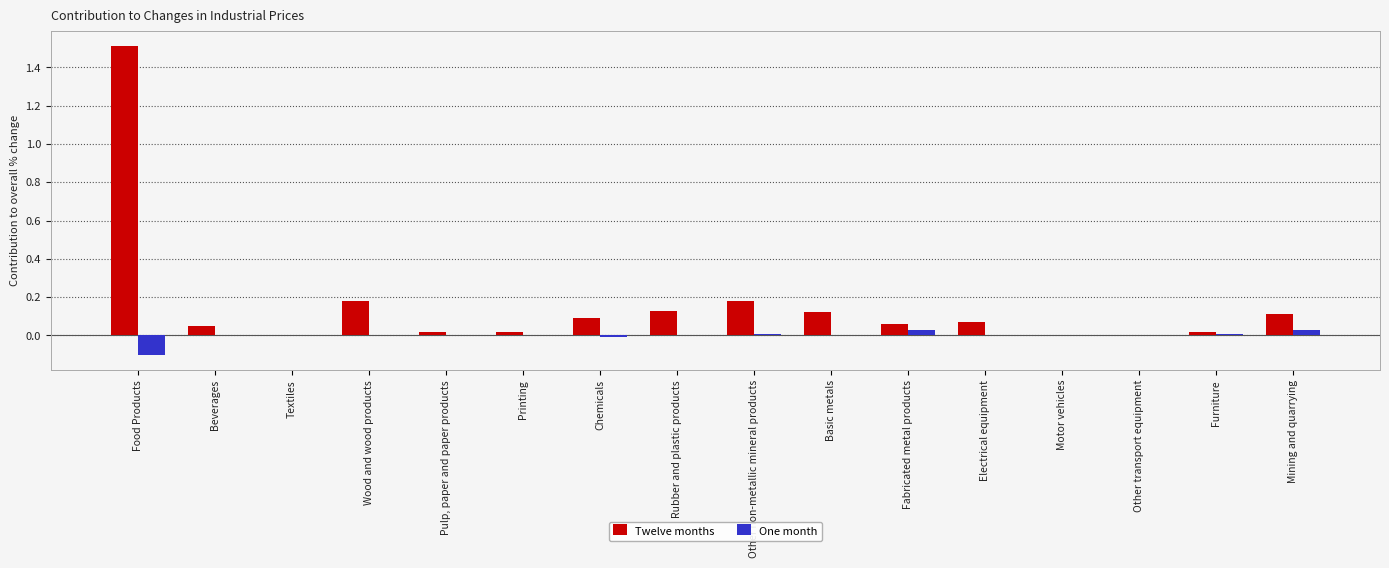

How many categories are shown in the chart?

16